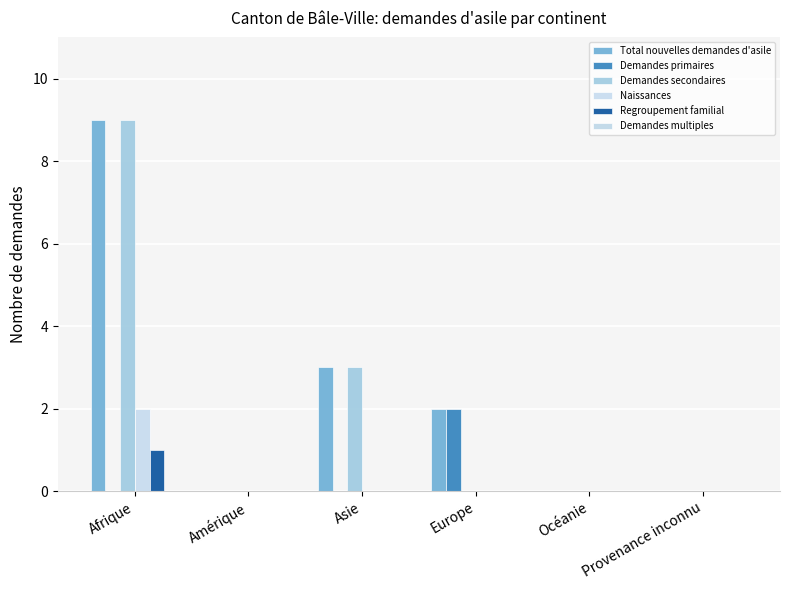

At which category is the sum across all series the highest?

Afrique